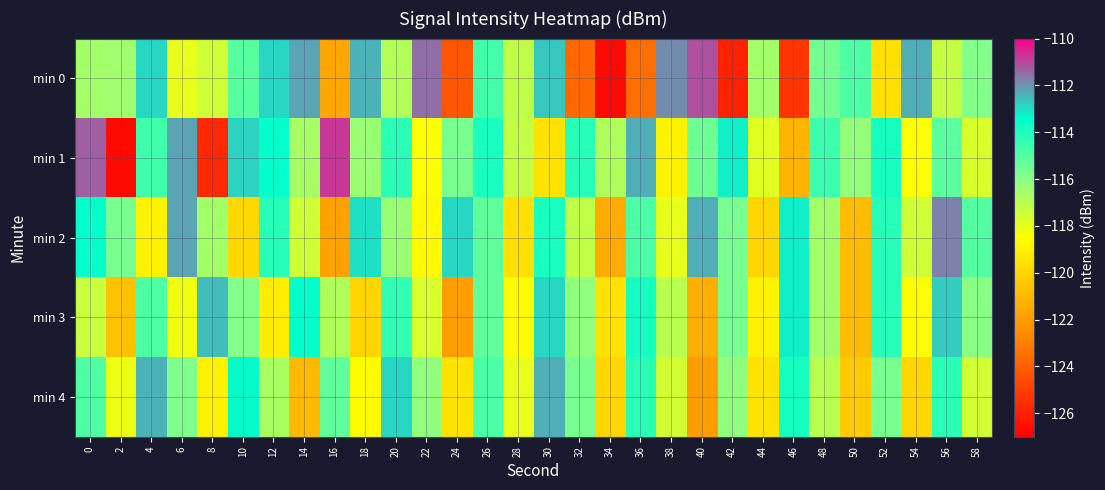

Which series has the largest range (max minus min)?

min 1